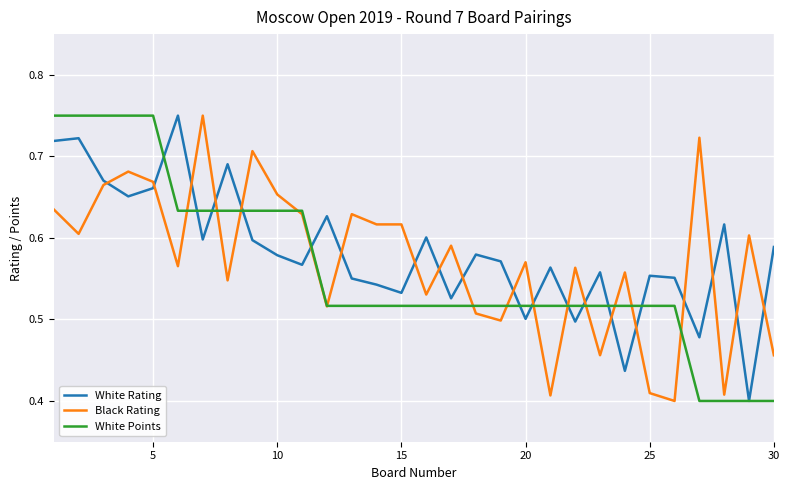

The value of White Points at 30 is 0.7. True or false?

False